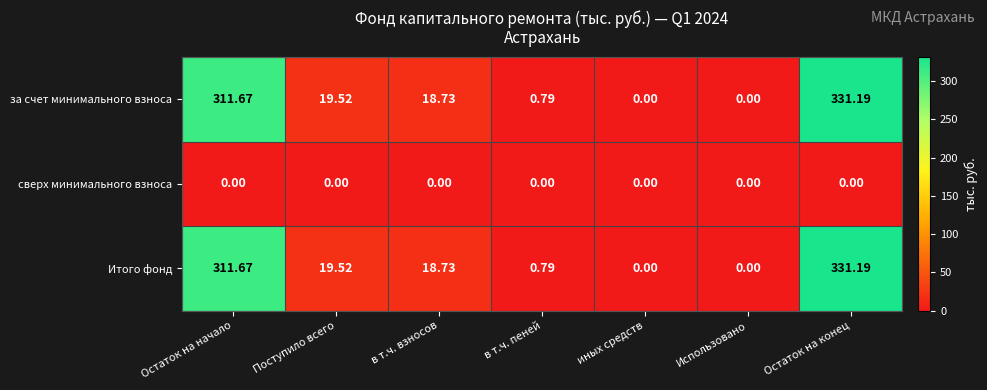

At which category is the sum across all series the highest?

Остаток на конец